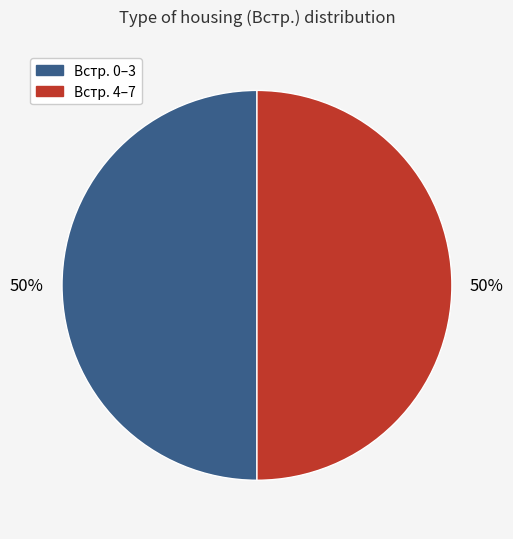

To the nearest percent, what is the average slice percentage?

50%